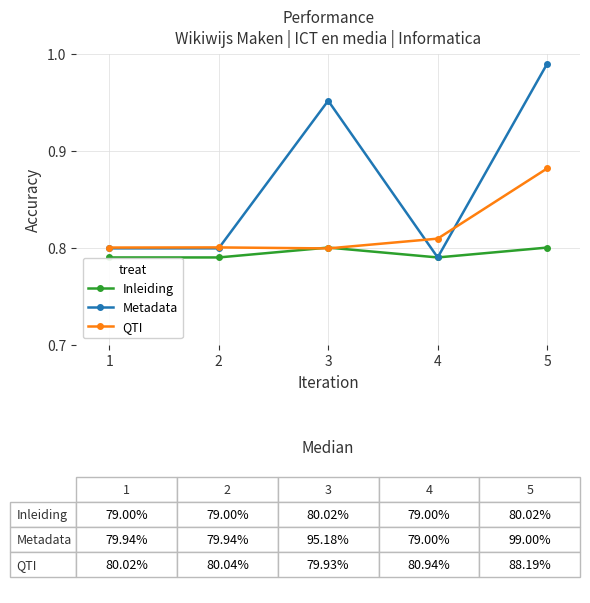

Which series ends up on top after the final intersection of Inleiding and QTI?

QTI